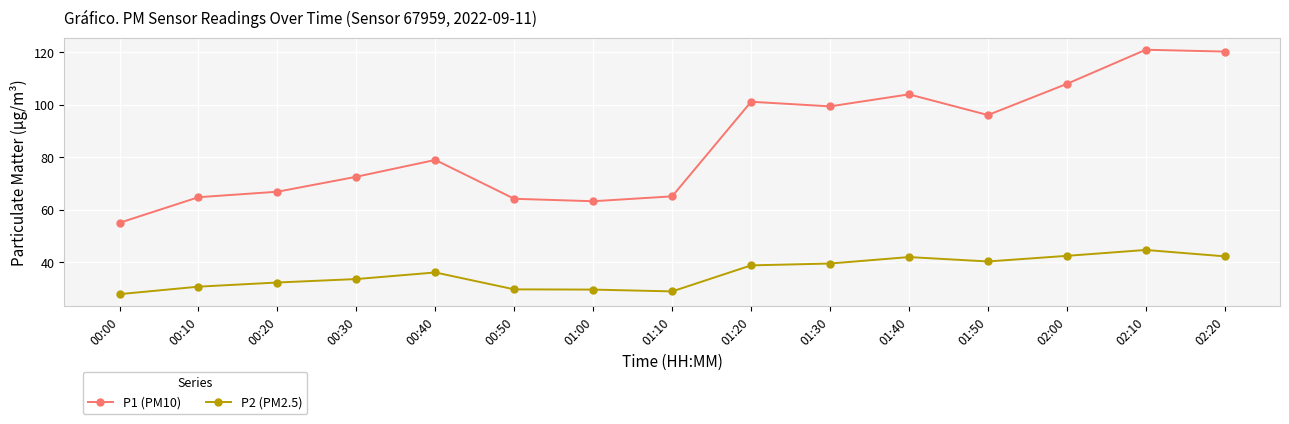

What value does the P2 (PM2.5) series have at 00:10?

30.8